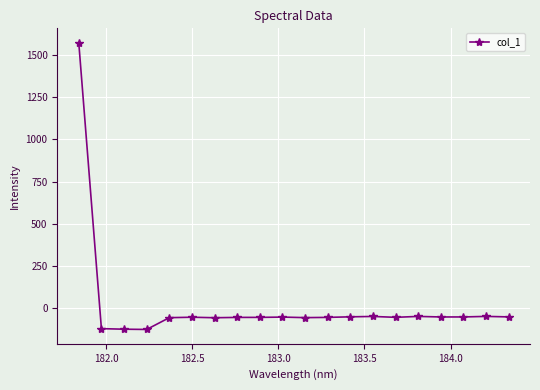

What is the sum of all values?

367.2